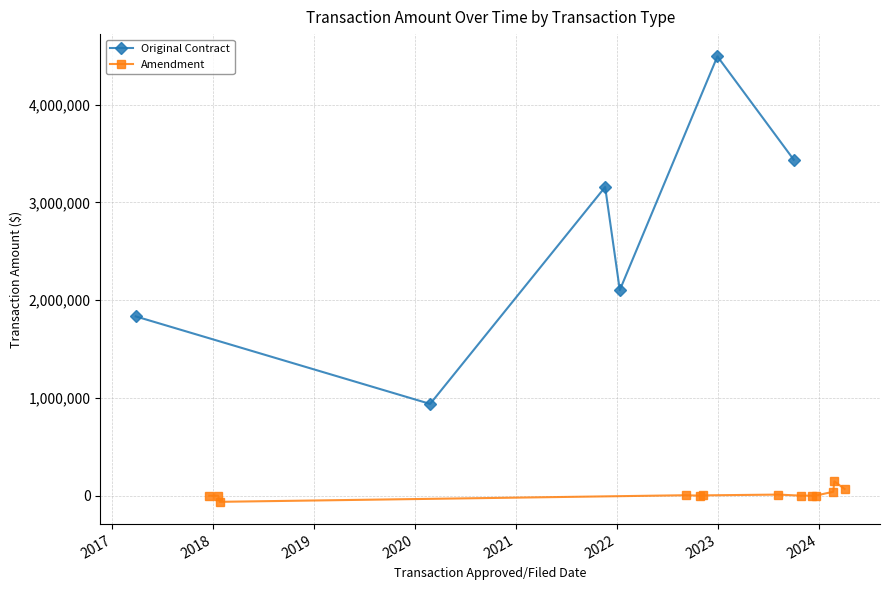

What position from the left is Amendment?

2